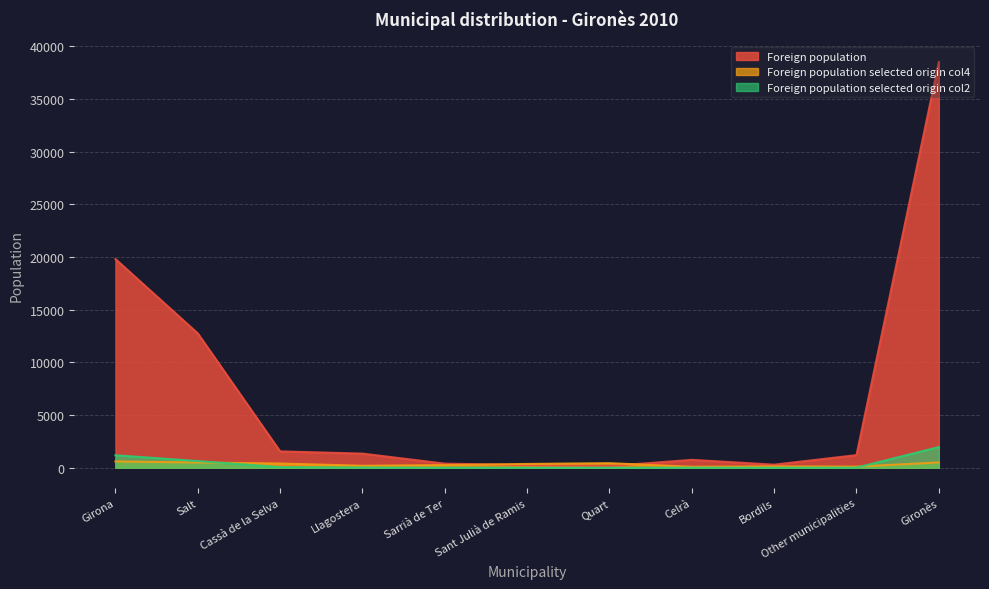

How many distinct data groups are displayed?

3